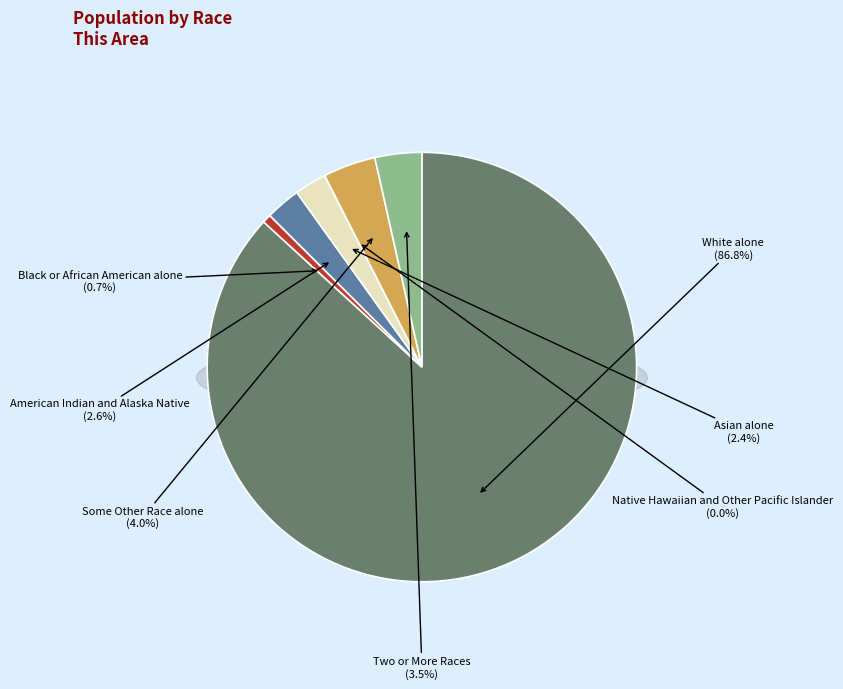

Count the number of slices in the pie.

7